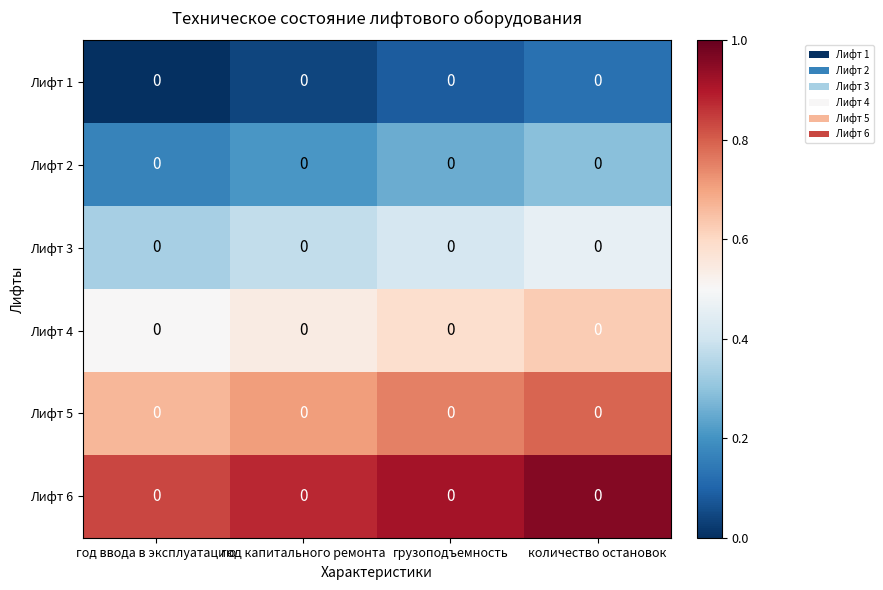

What is the minimum value for Лифт 2?

0.2